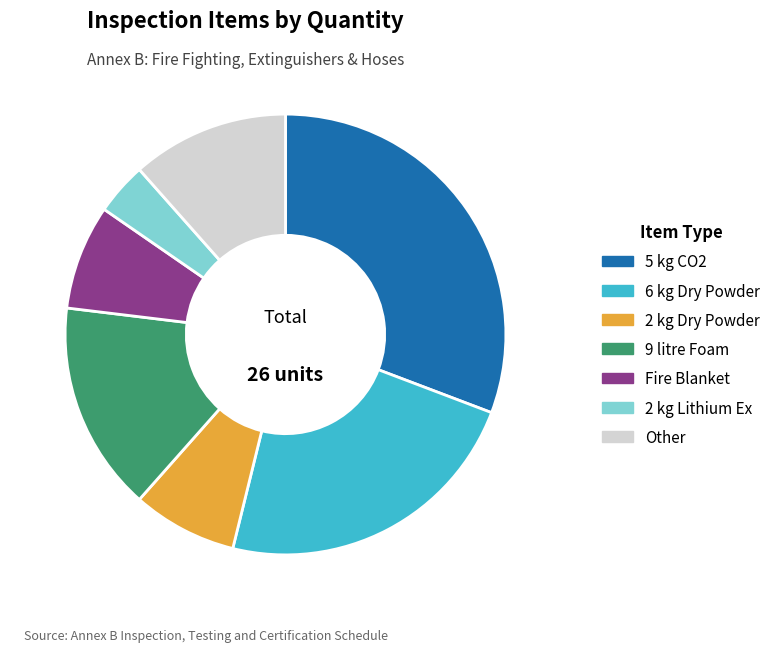

What is the largest slice in the pie chart?

5 kg CO2